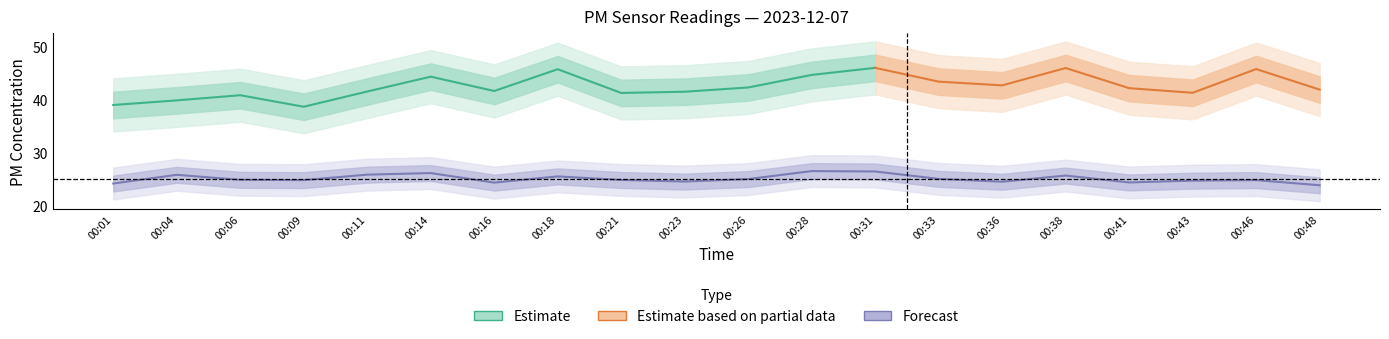

Is this an area chart (filled region under the line)?

No